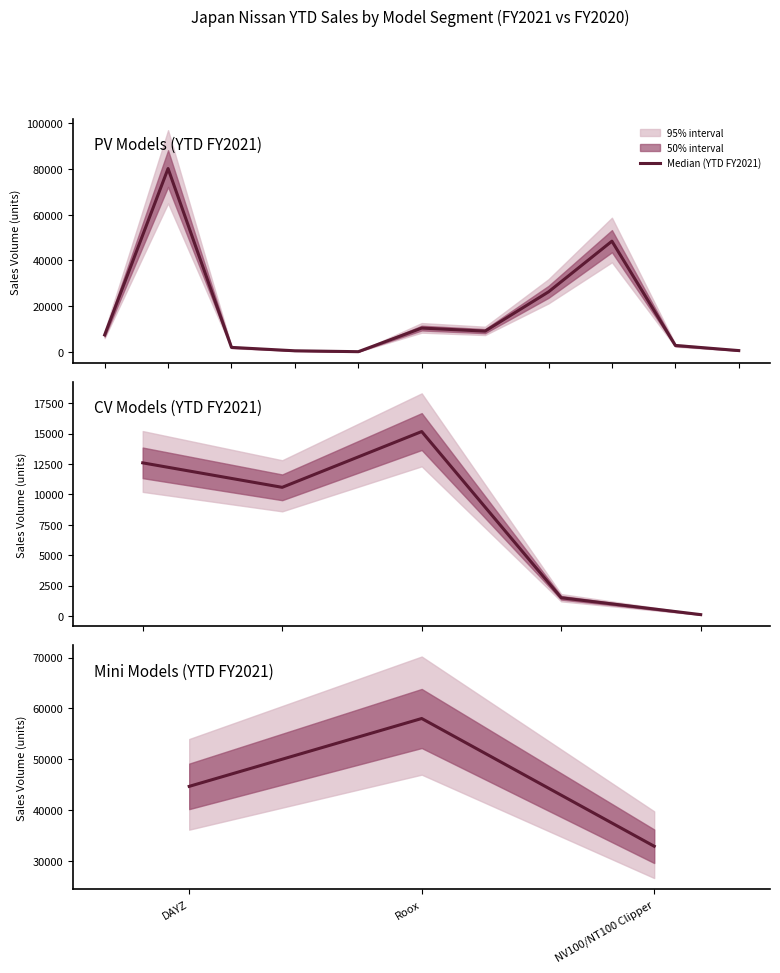

Rank the categories by value from lowest to highest.

NV100/NT100 Clipper, DAYZ, Roox